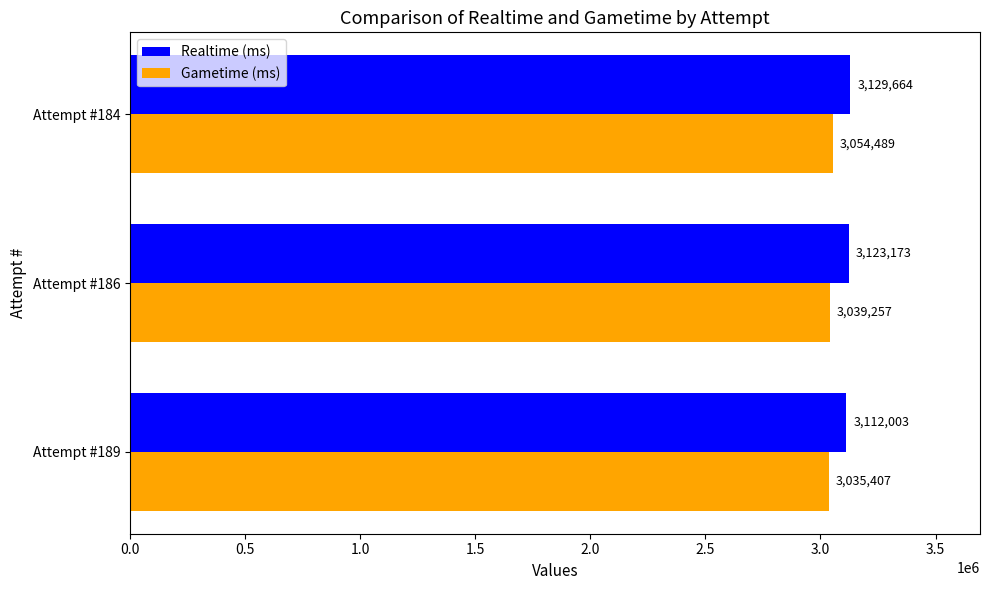

The value of Gametime (ms) at Attempt #189 is 3035407. True or false?

True